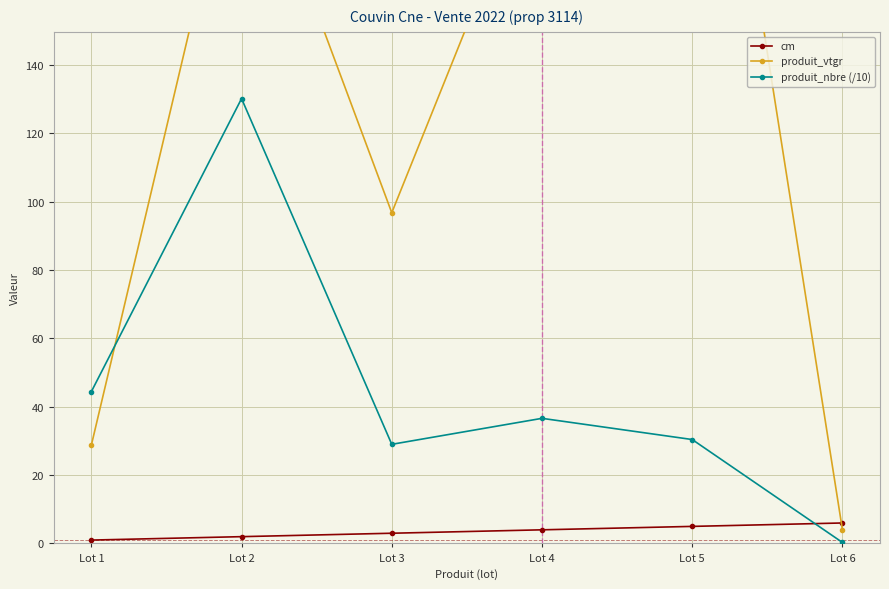

What is the sum of all cm values?

21.0